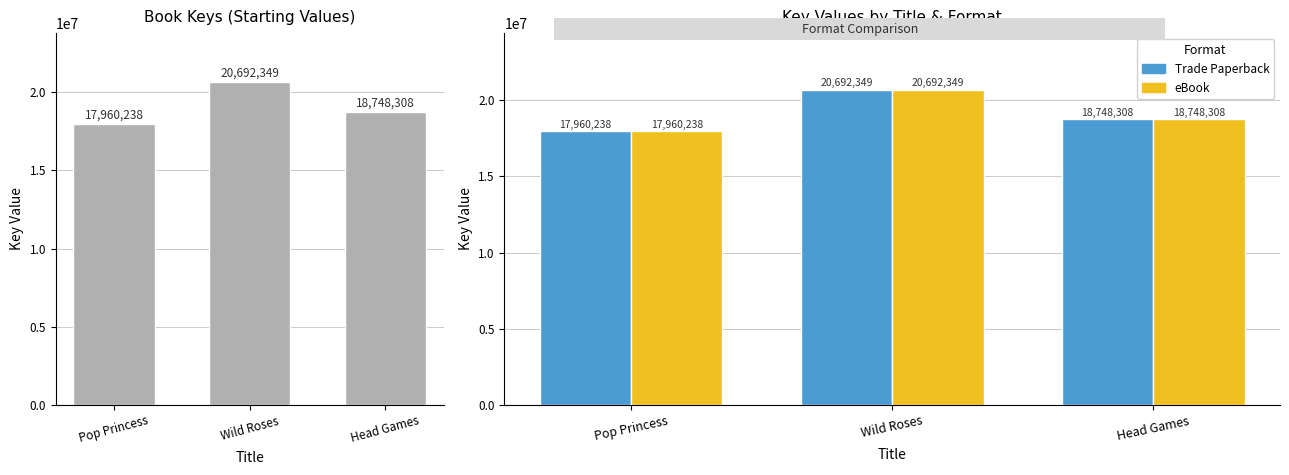

Is the value of eBook at Head Games greater than the value of Trade Paperback at Wild Roses?

No